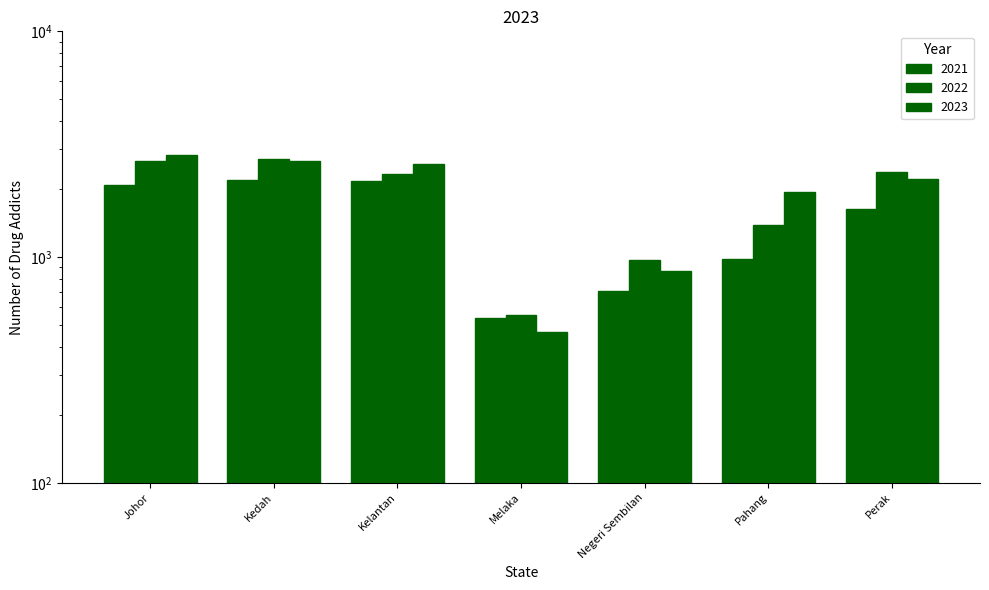

The 2021 series shows 1133 at Perak. True or false?

False